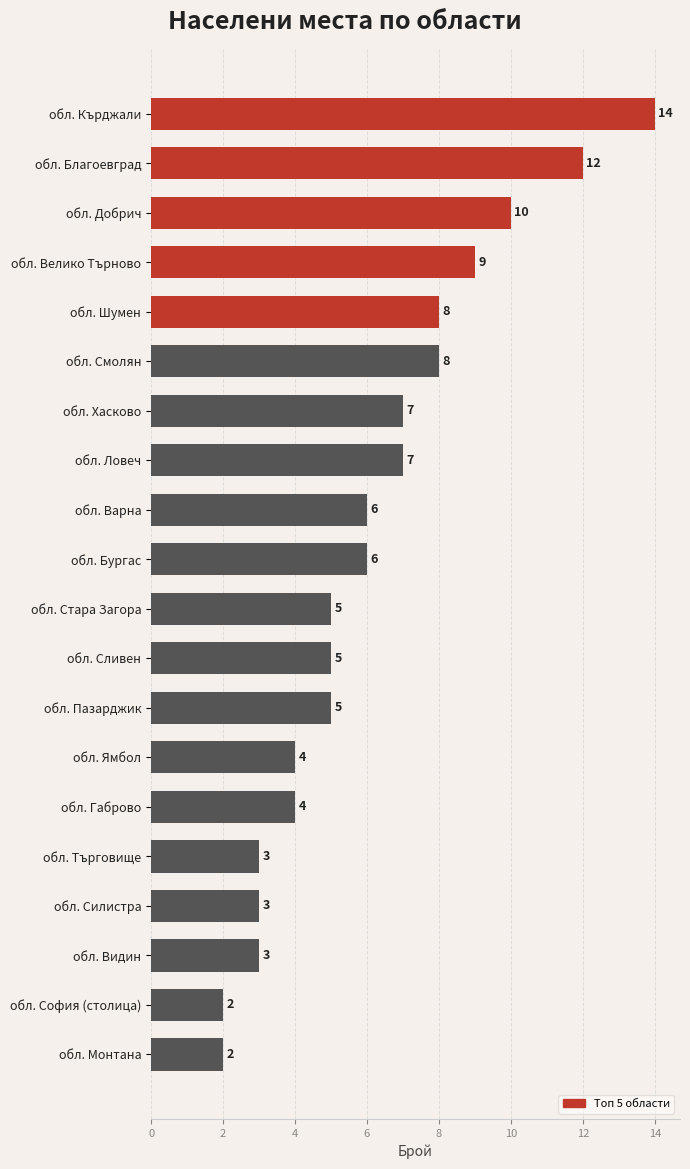

True or false: the data shows 18 at обл. Добрич.

False